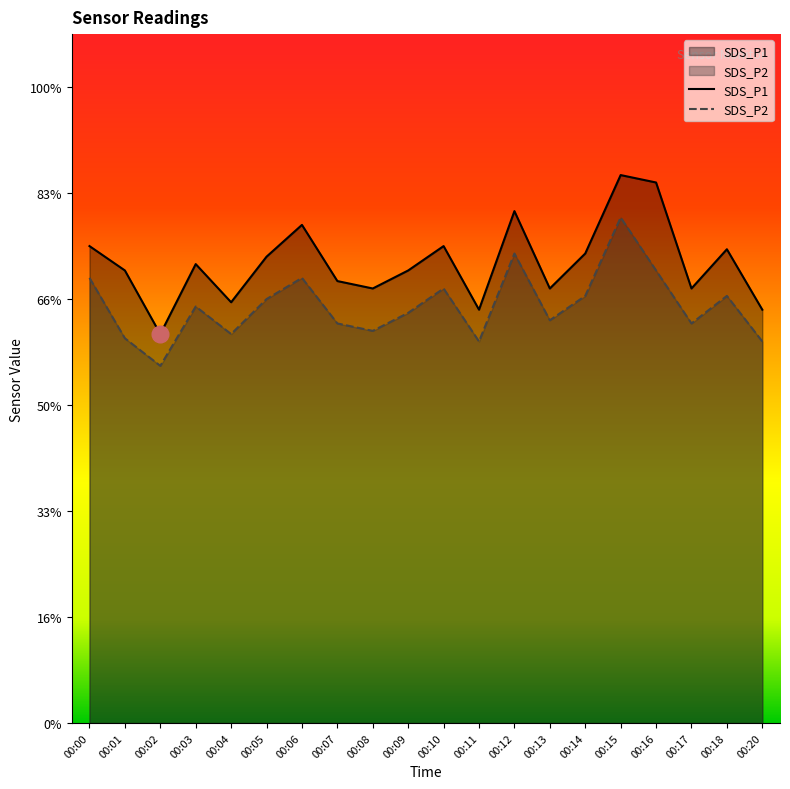

Reading right to left, extract all data points from this chart.

SDS_P1: 3.9	4.5	4.1	5.1	5.2	4.4	4.1	4.8	3.9	4.5	4.3	4.1	4.2	4.7	4.4	4.0	4.3	3.7	4.3	4.5
SDS_P2: 3.6	4.0	3.8	4.3	4.8	4.0	3.8	4.4	3.6	4.1	3.9	3.7	3.8	4.2	4.0	3.7	3.9	3.4	3.6	4.2